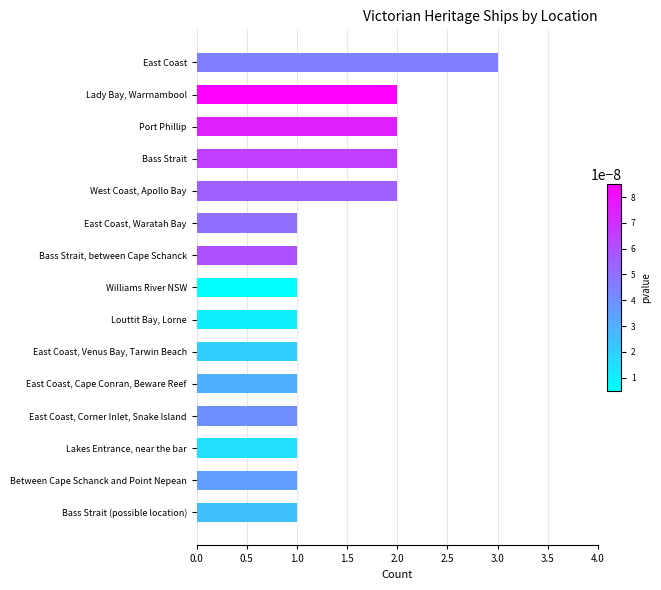

Which has a higher value, Lady Bay, Warrnambool or Bass Strait, between Cape Schanck?

Lady Bay, Warrnambool